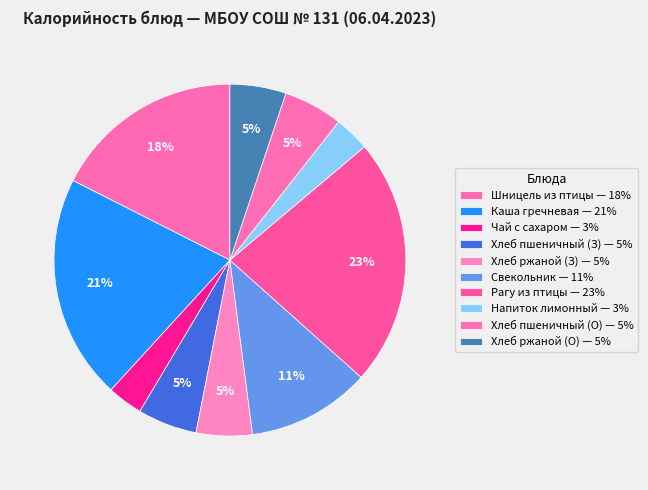

How many segments does this pie chart have?

10